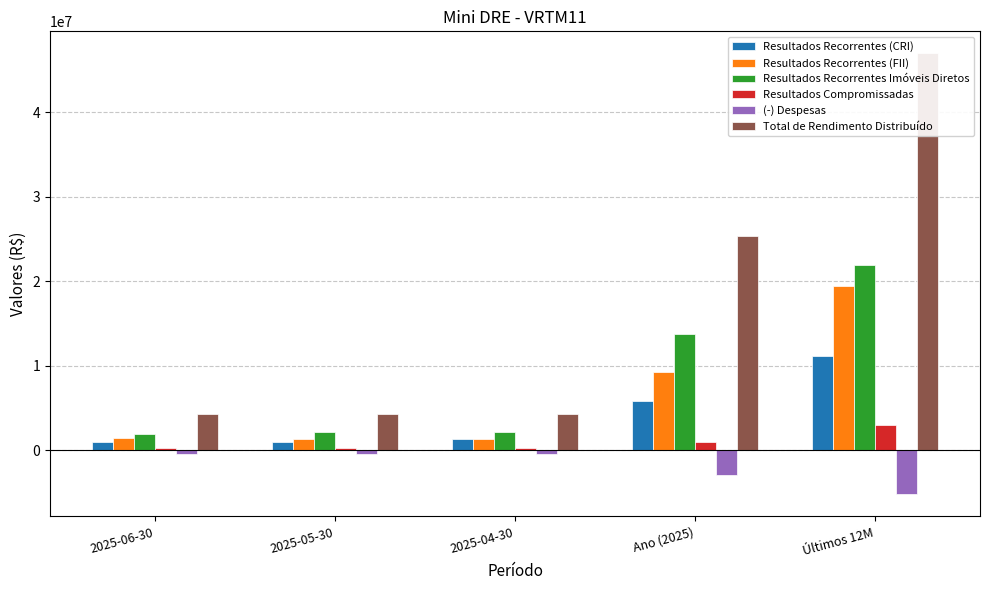

What is the difference between the second highest and minimum values in the Resultados Recorrentes (FII) series?

7905139.1